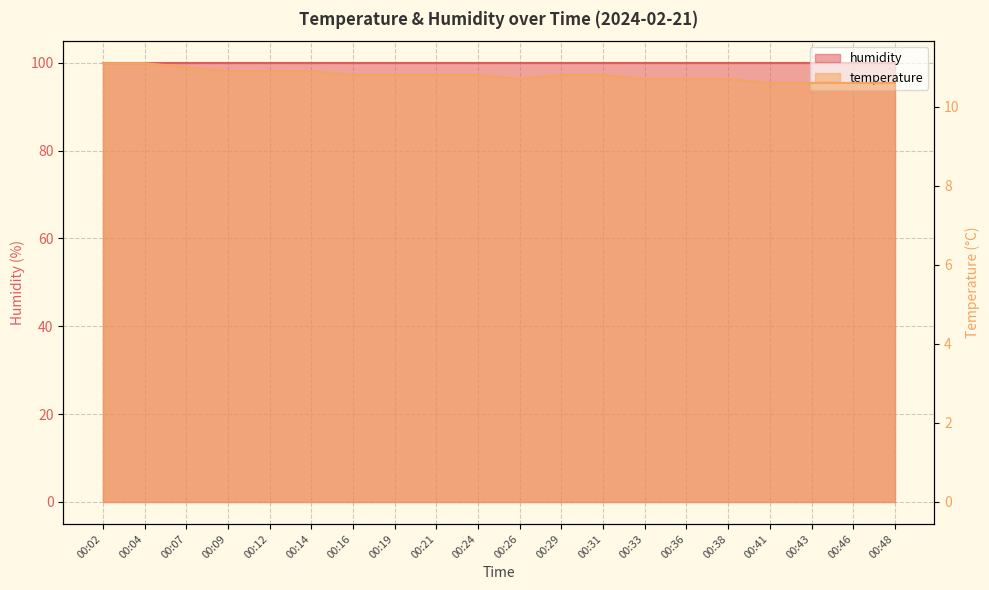

What is the ratio of the value at 00:48 to the value at 00:26?

1.0